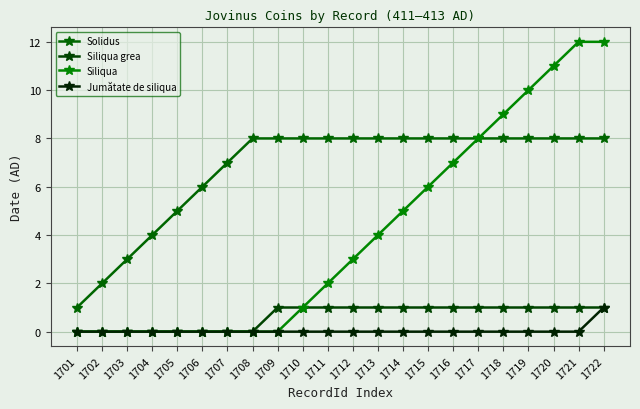

The value of Jumătate de siliqua at 1717 is 0. True or false?

True